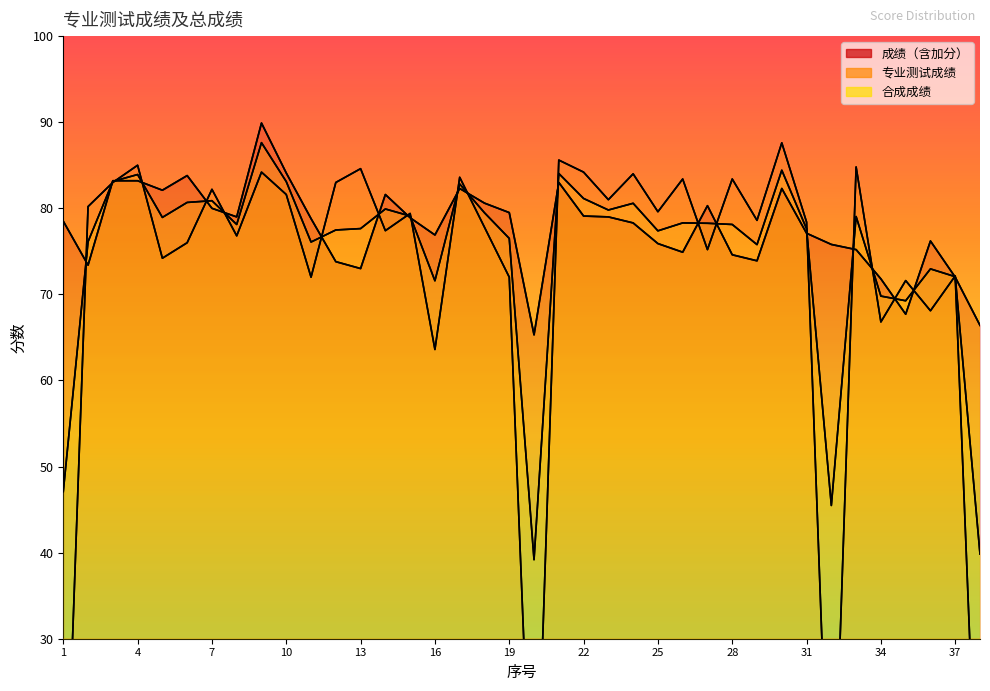

Is it true that 合成成绩 equals 87.6 at 9?

True